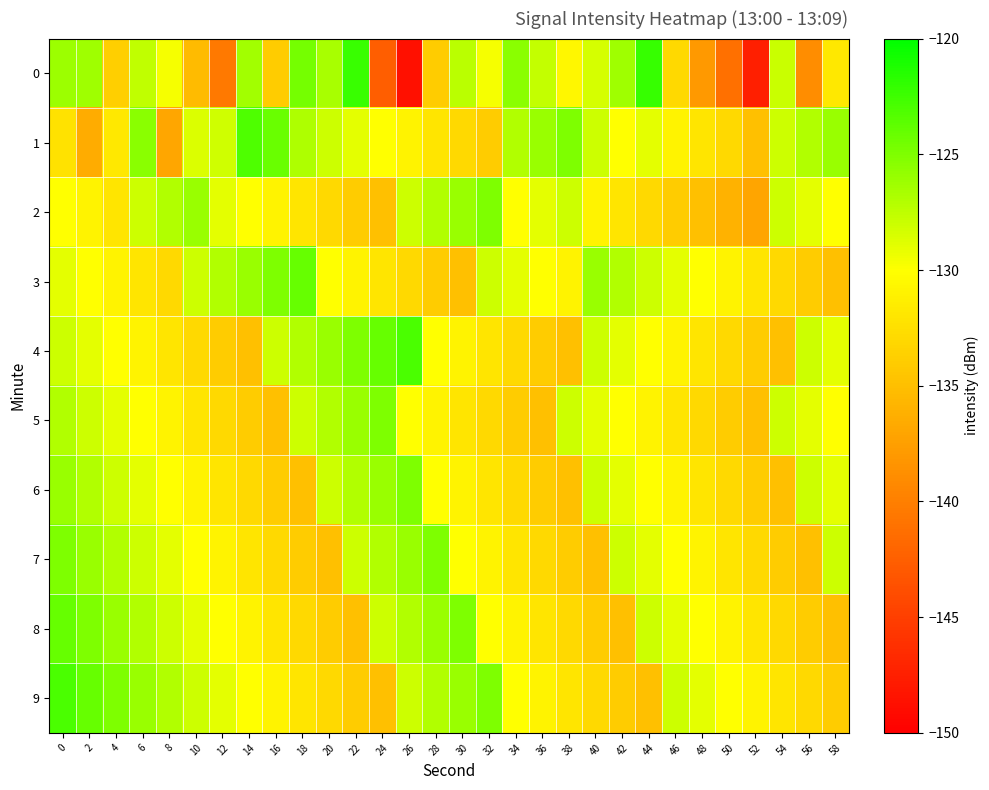

Rank the series at 6 from lowest to highest value.

3, 4, 5, 6, 2, 7, 0, 8, 9, 1